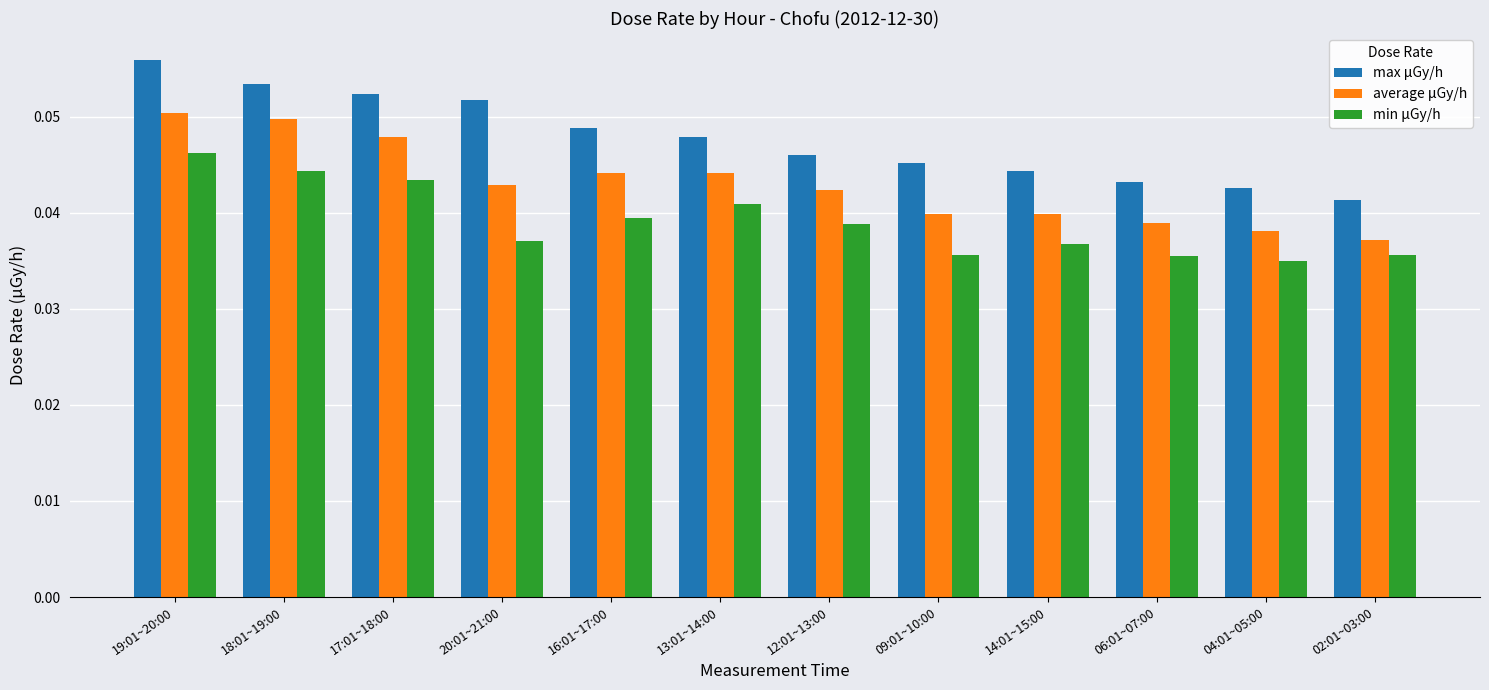

Which series has the widest spread of values?

max μGy/h